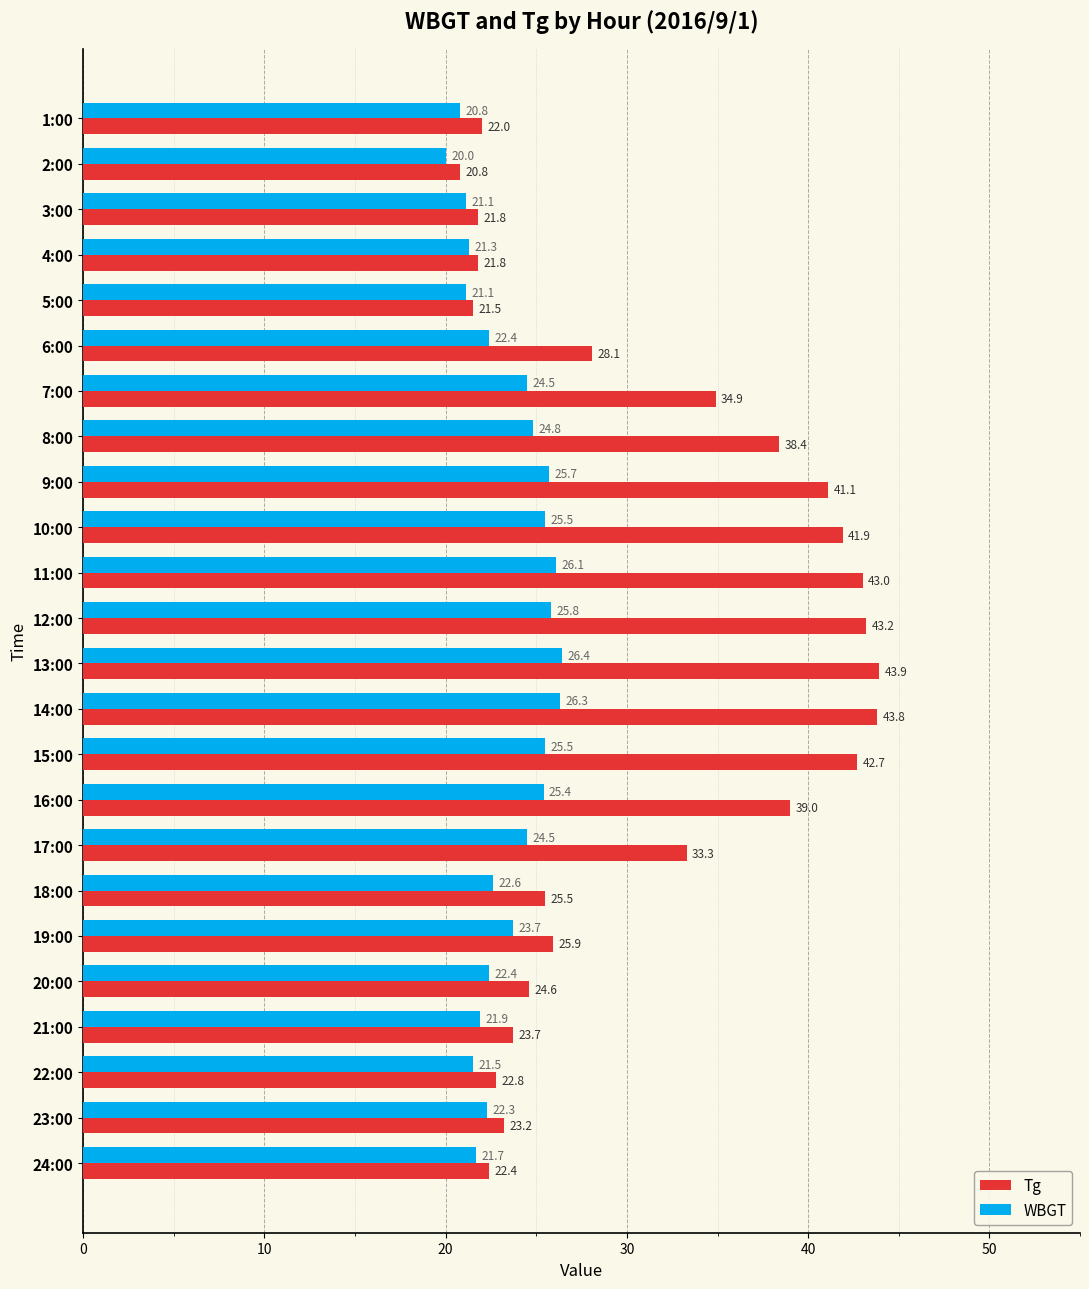

How many distinct data groups are displayed?

2